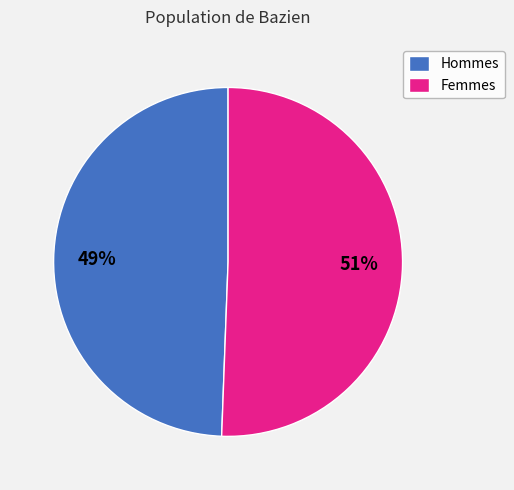

How many slices are in this pie chart?

2